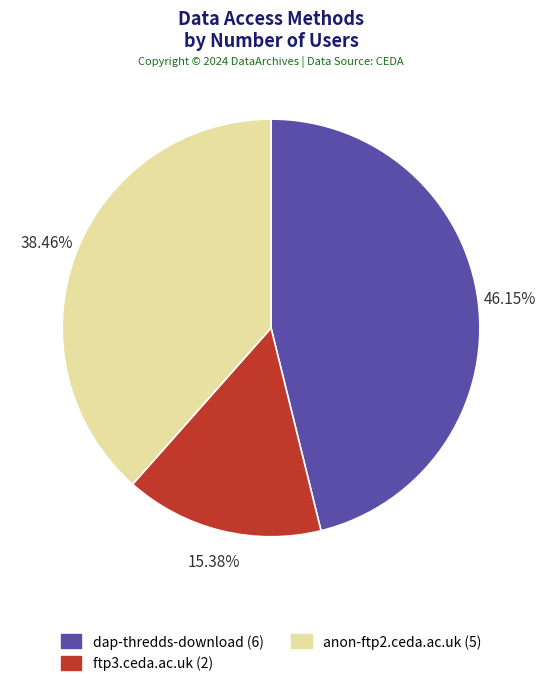

Is it true that ftp3.ceda.ac.uk is 15% of the pie?

True